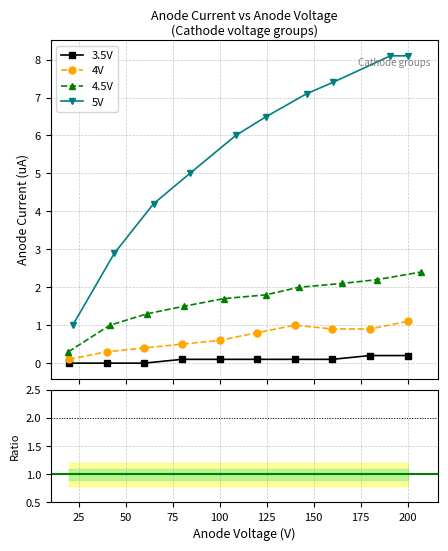

What is the greatest value displayed?

8.1